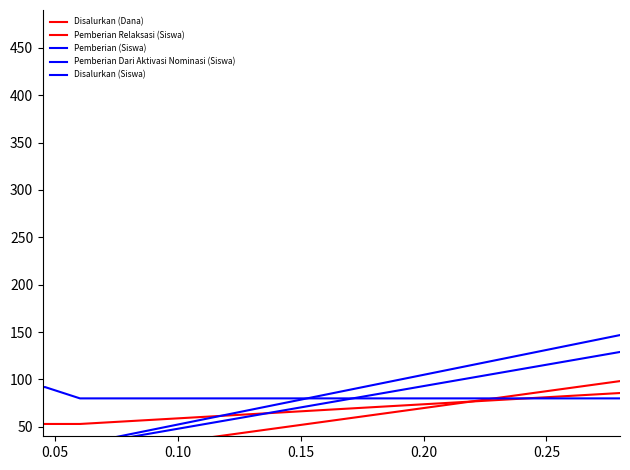

How many times do Pemberian (Siswa) and Pemberian Relaksasi (Siswa) cross each other?

3